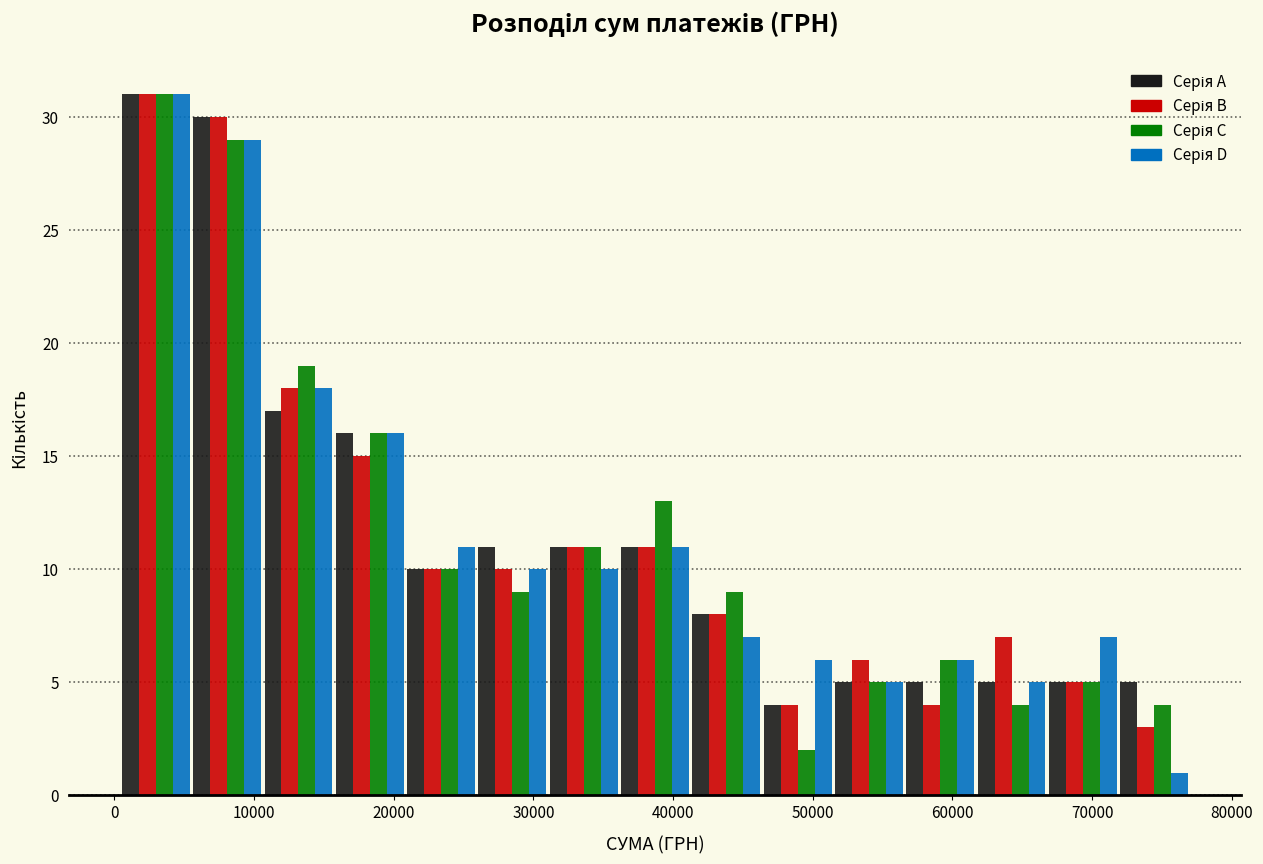

Reading left to right, transcribe this chart: for each range on the x-axis, give the height of each series' bar. Neither the bar edges nor the heights are printed on the chart, so give them approximately, as read against the axes.

0 to 6000: Серія A=31	Серія B=31	Серія C=31	Серія D=31
6000 to 11000: Серія A=30	Серія B=30	Серія C=29	Серія D=29
11000 to 16000: Серія A=17	Серія B=18	Серія C=19	Серія D=18
16000 to 21000: Серія A=16	Серія B=15	Серія C=16	Серія D=16
21000 to 26000: Серія A=10	Серія B=10	Серія C=10	Серія D=11
26000 to 31000: Серія A=11	Серія B=10	Серія C=9	Серія D=10
31000 to 36000: Серія A=11	Серія B=11	Серія C=11	Серія D=10
36000 to 41000: Серія A=11	Серія B=11	Серія C=13	Серія D=11
41000 to 46000: Серія A=8	Серія B=8	Серія C=9	Серія D=7
46000 to 51000: Серія A=4	Серія B=4	Серія C=2	Серія D=6
51000 to 57000: Серія A=5	Серія B=6	Серія C=5	Серія D=5
57000 to 62000: Серія A=5	Серія B=4	Серія C=6	Серія D=6
62000 to 67000: Серія A=5	Серія B=7	Серія C=4	Серія D=5
67000 to 72000: Серія A=5	Серія B=5	Серія C=5	Серія D=7
72000 to 77000: Серія A=5	Серія B=3	Серія C=4	Серія D=1